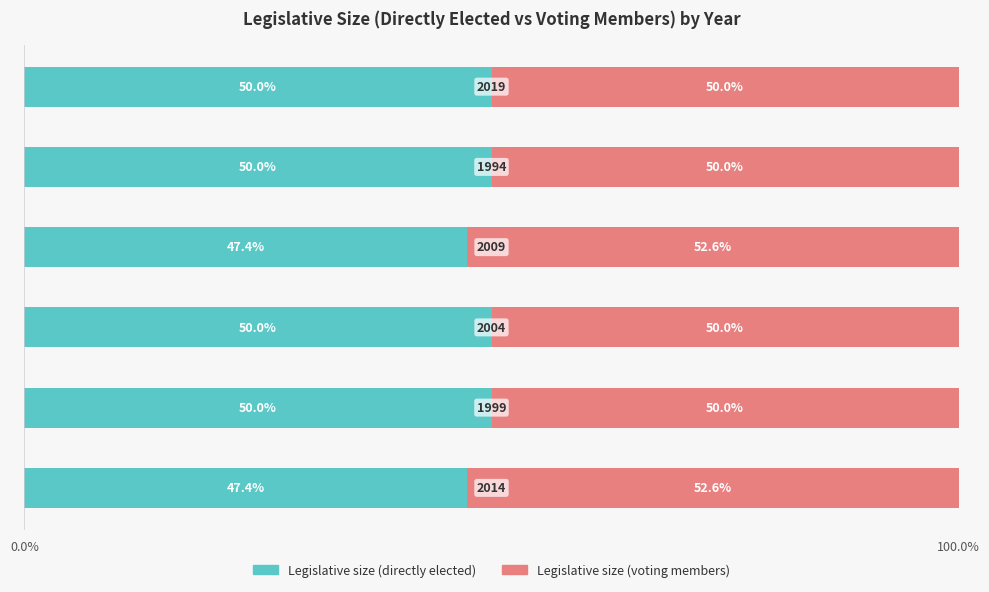

Count the number of categories in the chart.

6